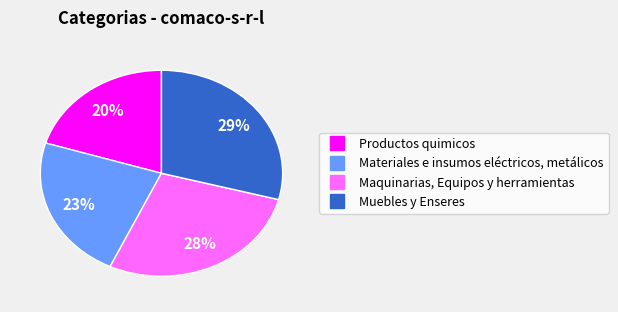

To the nearest percent, what is the difference between the Muebles y Enseres and Materiales e insumos eléctricos, metálicos slice percentages?

6%